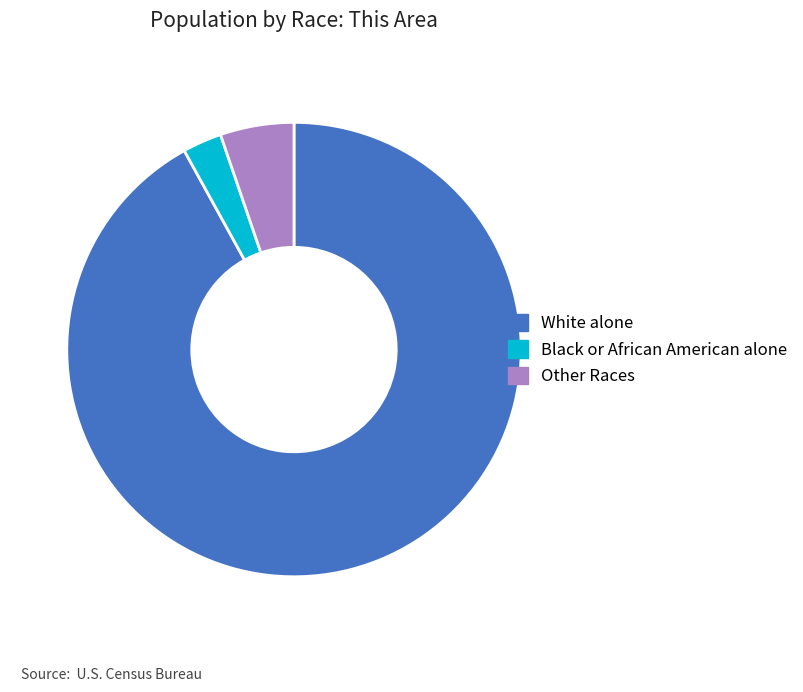

What is the majority slice?

White alone